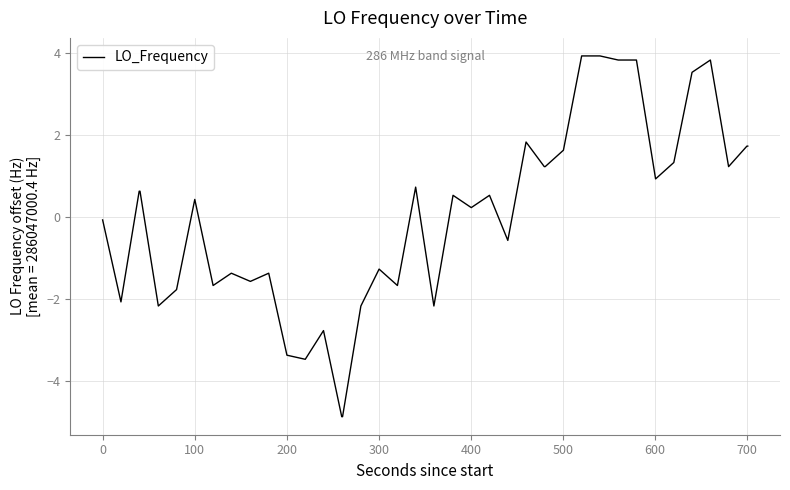

What is the greatest value displayed?

3.9